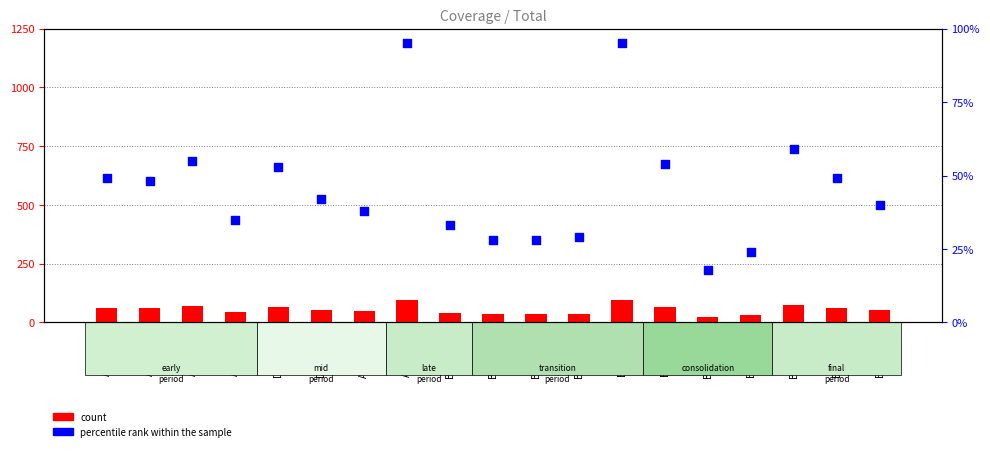

What are all the series names shown in the legend?

count, percentile rank within the sample